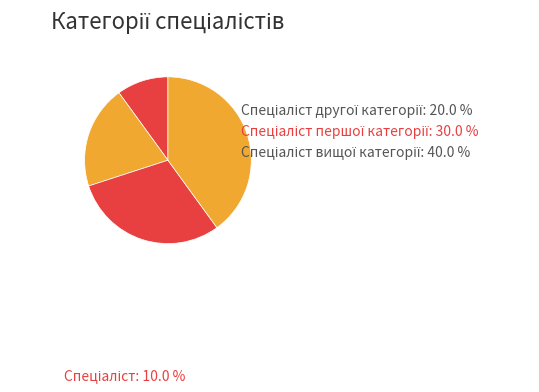

How many segments does this pie chart have?

4